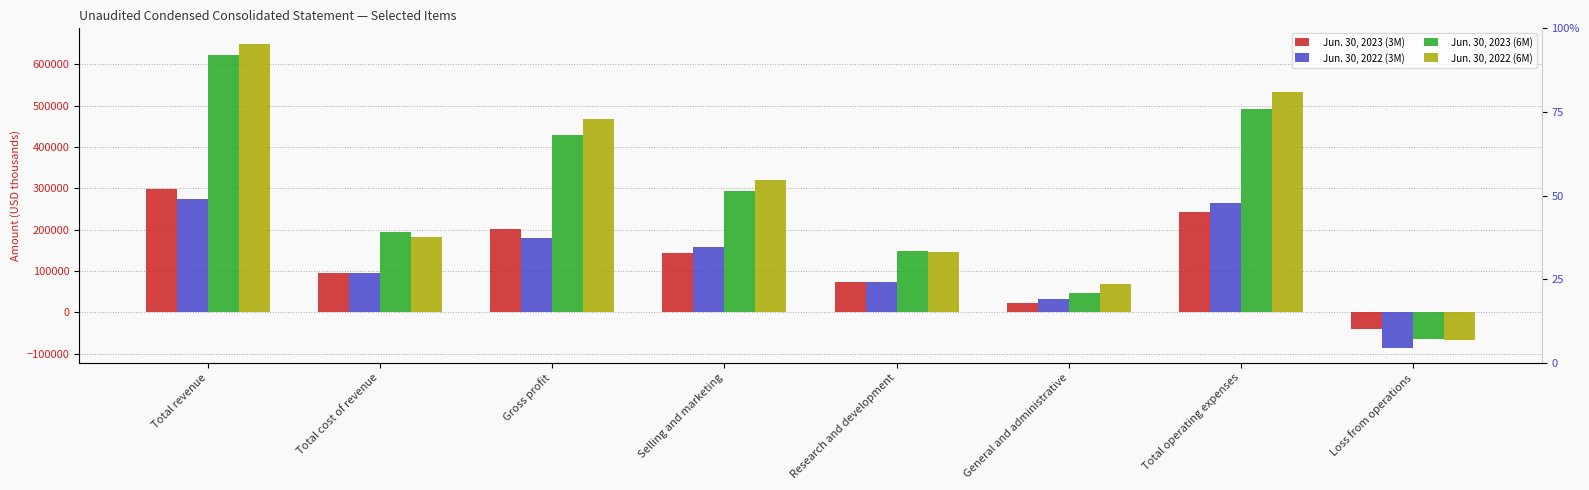

Where does the Jun. 30, 2022 (3M) series first go above 157198?

Total revenue